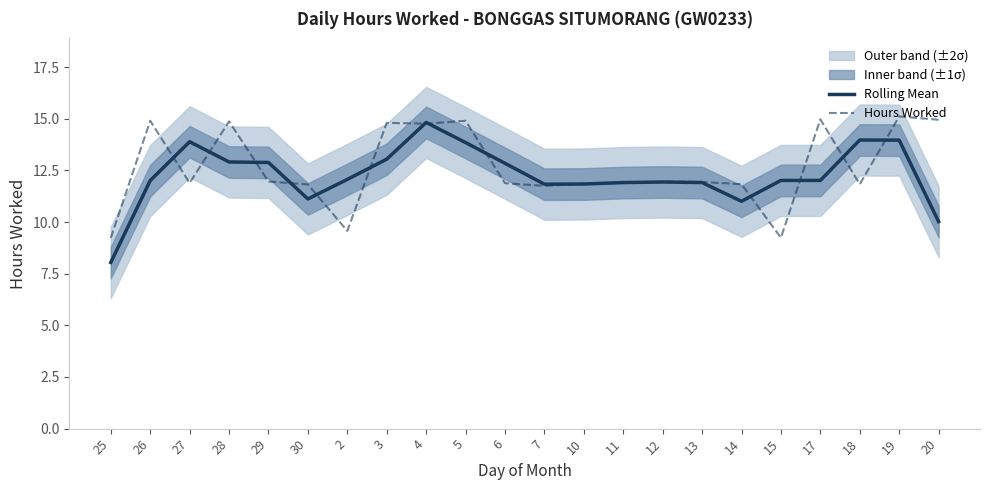

What is the label of the 11th point from the right?

7